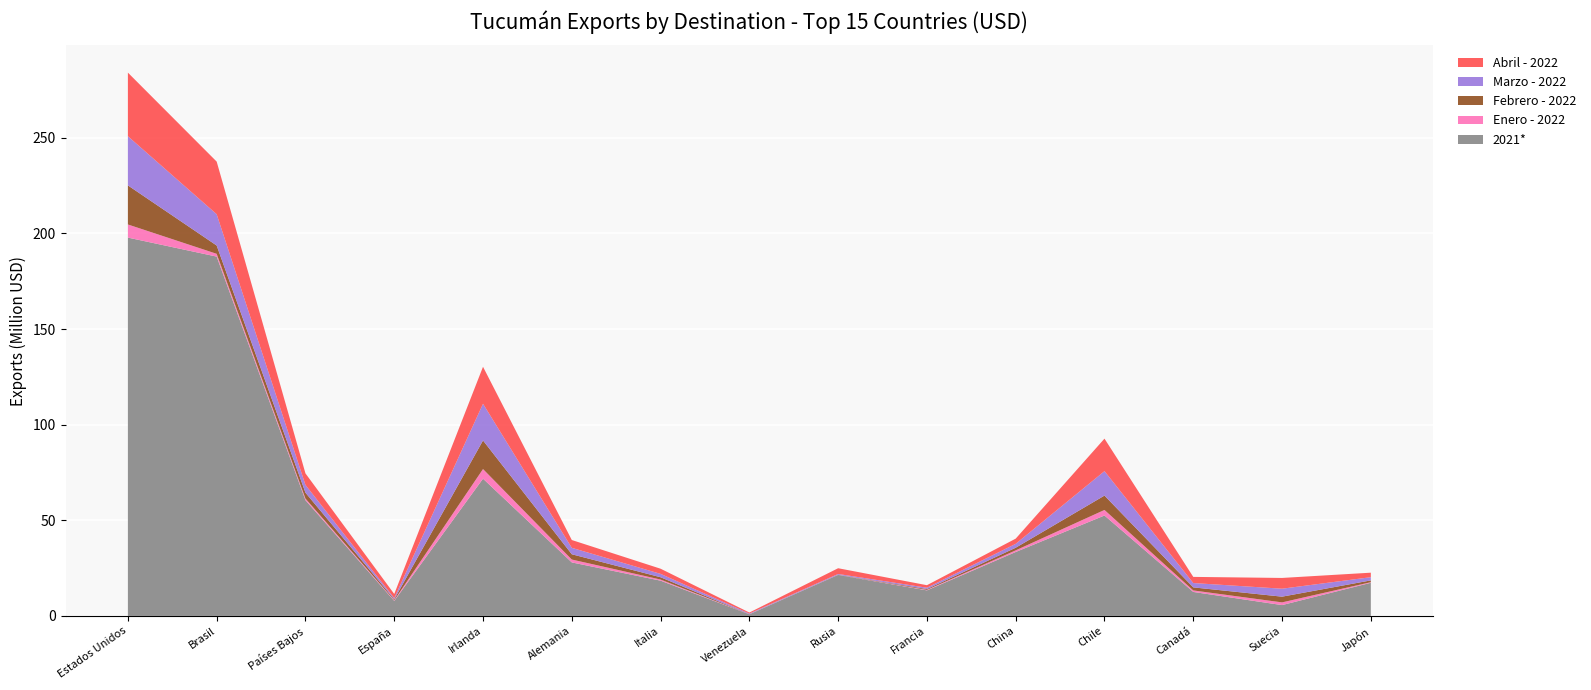

Reading left to right, list all the values displayed in this chart.

2021*: Estados Unidos=197814278.7	Brasil=187872137.4	Países Bajos=60488186.0	España=7867034.4	Irlanda=71756681.4	Alemania=27970465.4	Italia=18428826.7	Venezuela=814896.6	Rusia=21403043.6	Francia=13360975.9	China=33416896.8	Chile=52497529.2	Canadá=12533830.3	Suecia=5659067.8	Japón=17318687.5
Enero - 2022: Estados Unidos=6859814.1	Brasil=1456743.5	Países Bajos=882386.6	España=339034.9	Irlanda=5029554.1	Alemania=1507740.1	Italia=585443.8	Venezuela=22690.7	Rusia=25710.4	Francia=262178.3	China=870028.3	Chile=2909966.5	Canadá=792552.0	Suecia=1414370.2	Japón=323441.8
Febrero - 2022: Estados Unidos=20431989.3	Brasil=4333764.1	Países Bajos=3056768.1	España=473037.8	Irlanda=14953074.7	Alemania=2759019.3	Italia=1206625.1	Venezuela=41428.8	Rusia=88745.2	Francia=422153.4	China=1362591.8	Chile=7510480.6	Canadá=1596272.7	Suecia=2992738.4	Japón=929069.0
Marzo - 2022: Estados Unidos=25720646.0	Brasil=16375011.5	Países Bajos=4066585.9	España=624515.5	Irlanda=19192956.1	Alemania=3360129.5	Italia=1765303.0	Venezuela=346138.4	Rusia=414882.2	Francia=695515.0	China=2049571.1	Chile=12789381.7	Canadá=2269904.4	Suecia=4162847.6	Japón=1677732.8
Abril - 2022: Estados Unidos=33240493.7	Brasil=27506498.6	Países Bajos=6022579.5	España=2156271.7	Irlanda=19325415.4	Alemania=4086830.2	Italia=2694919.4	Venezuela=538924.1	Rusia=3001392.5	Francia=1320028.1	China=2711316.9	Chile=16986990.9	Canadá=3211920.6	Suecia=5622515.9	Japón=2357232.1